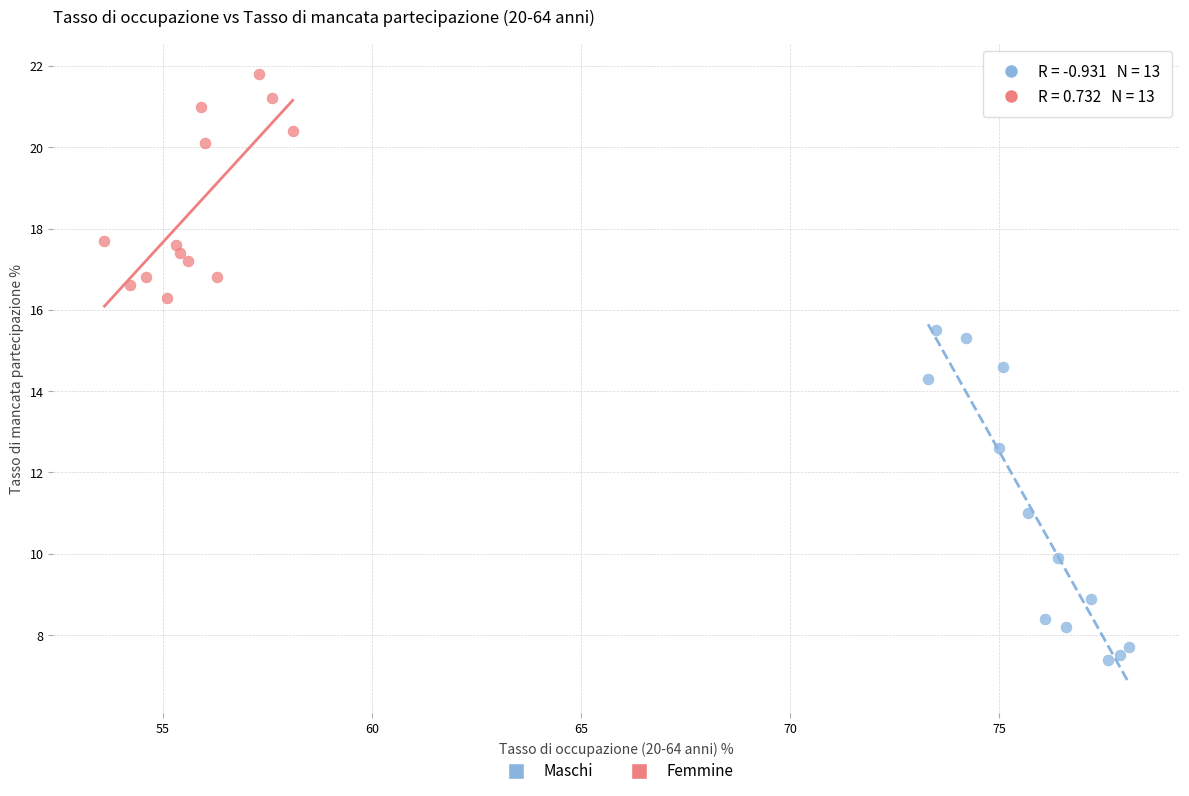

Which series reaches the minimum Y coordinate?

Maschi